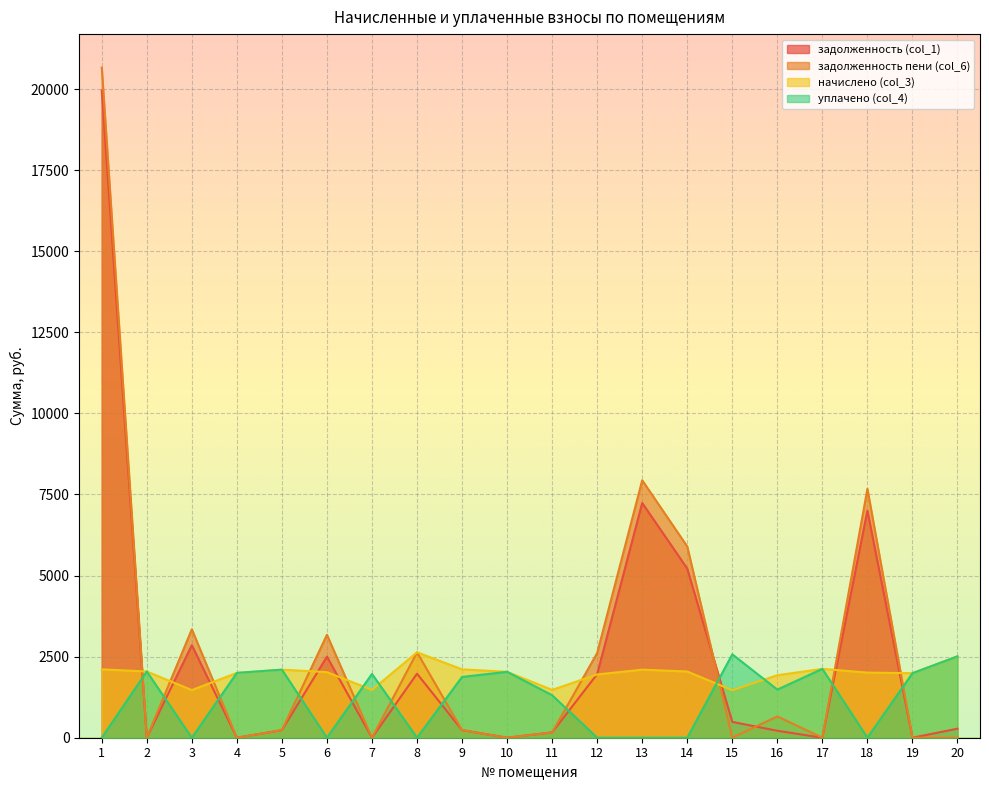

At which label does начислено (col_3) reach its minimum?

15